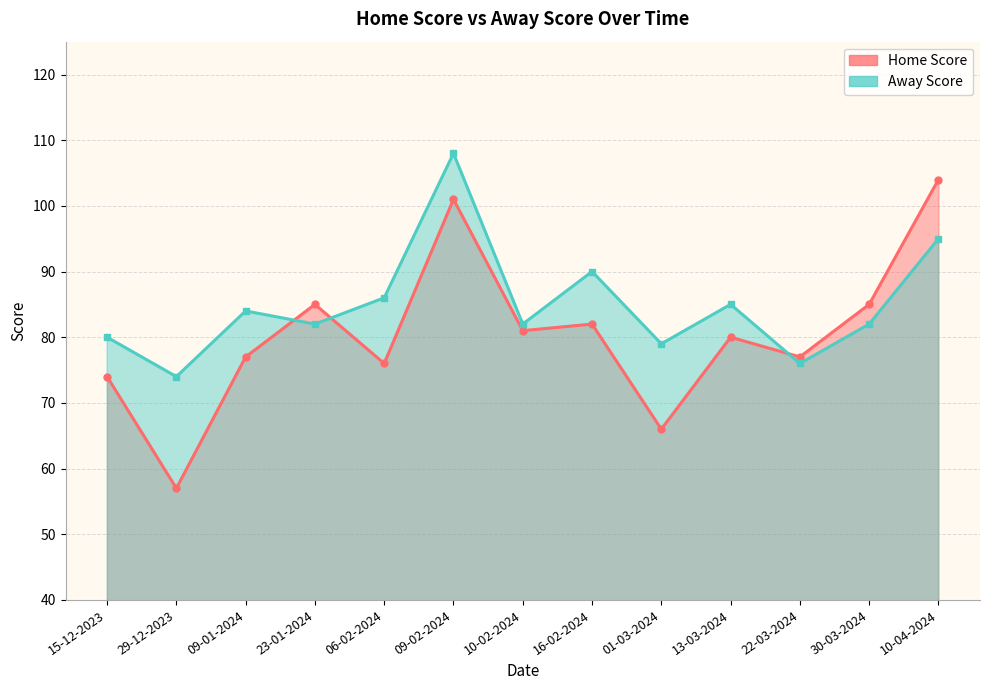

What is the average value of the Away Score series?

85